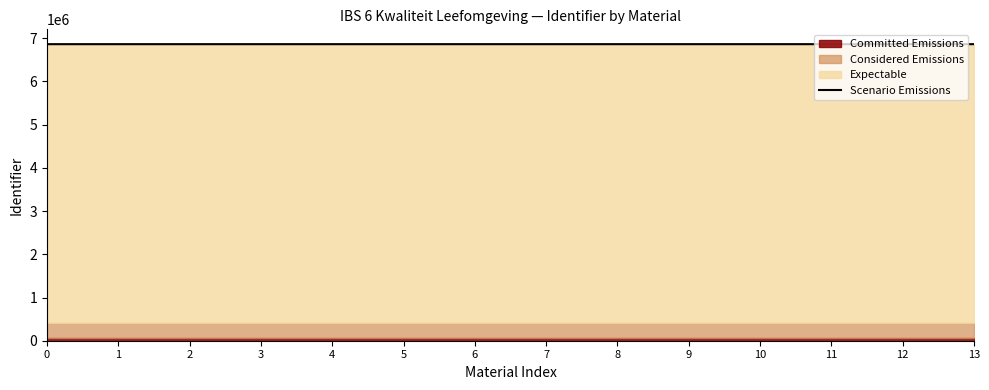

What is the change in value from 8 to 9?

-26.0